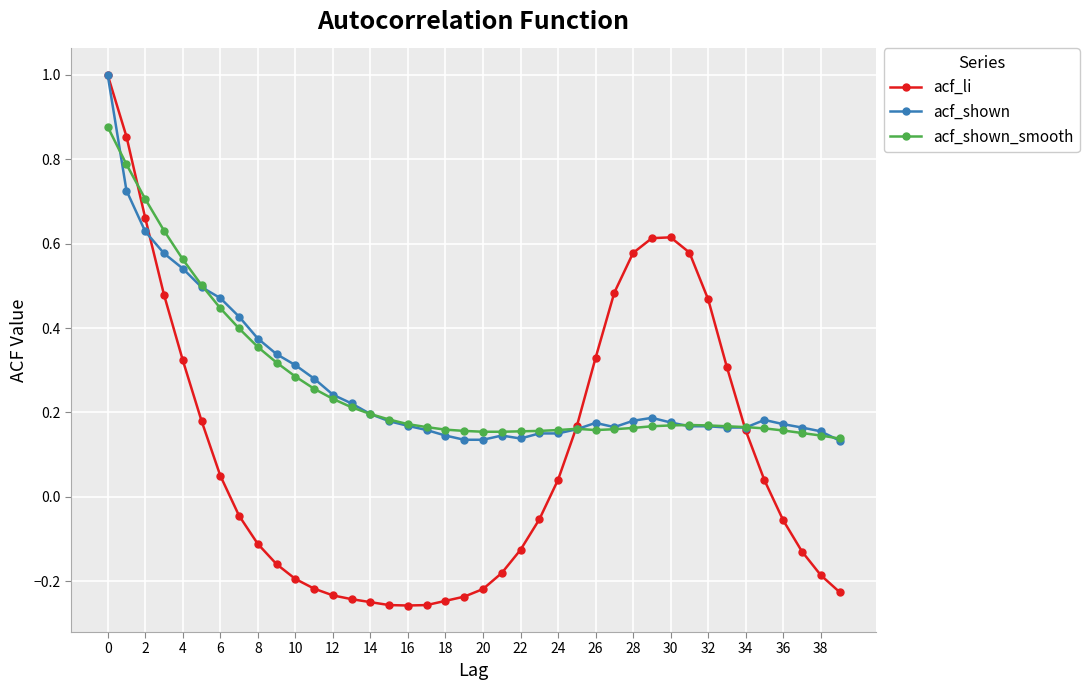

What is the maximum value shown in the chart?

1.0